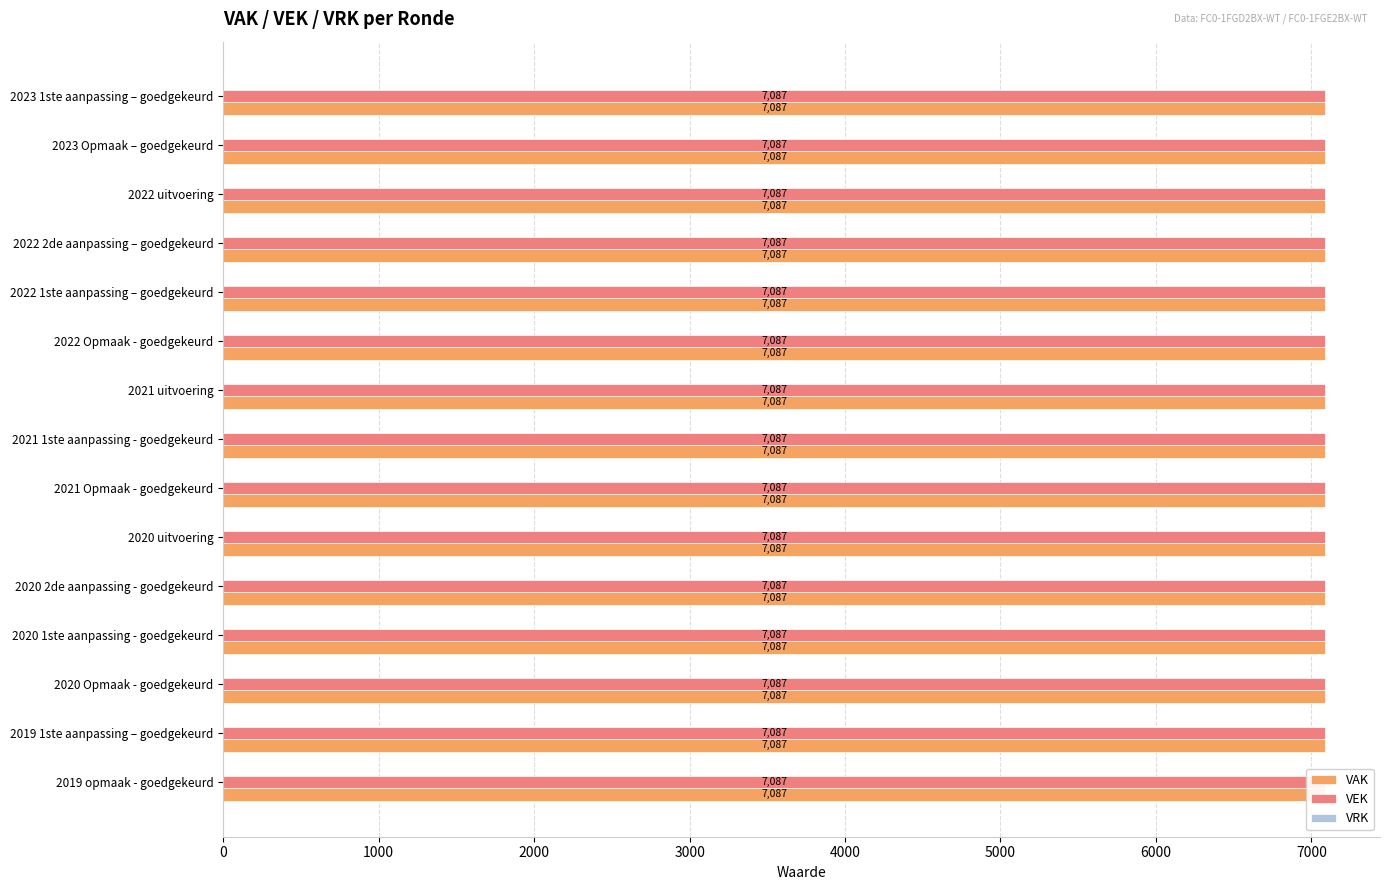

Does the chart contain stacked bars?

No